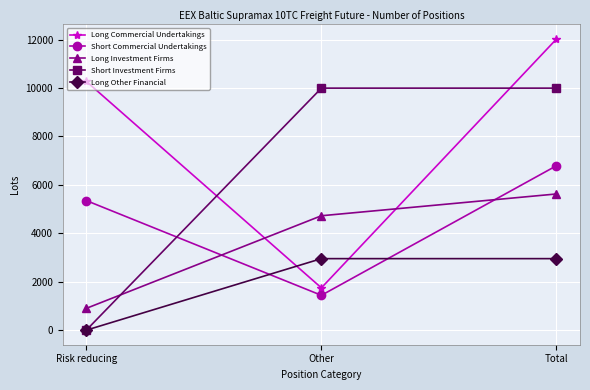

What is the value of the Short Investment Firms point at the 3rd from the left?

9995.0